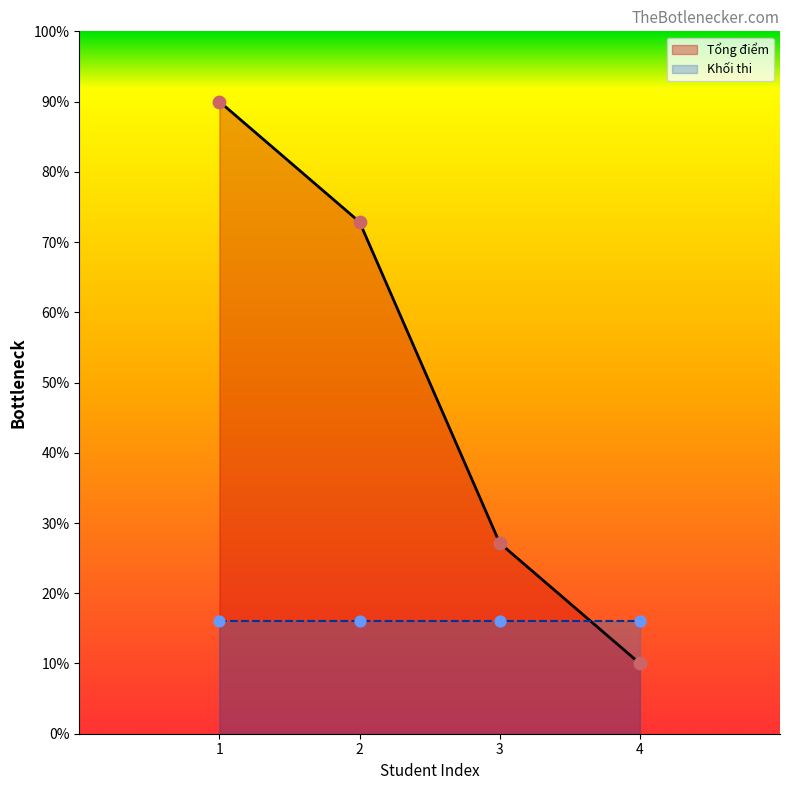

Which series reaches the maximum Y coordinate?

Tổng điểm